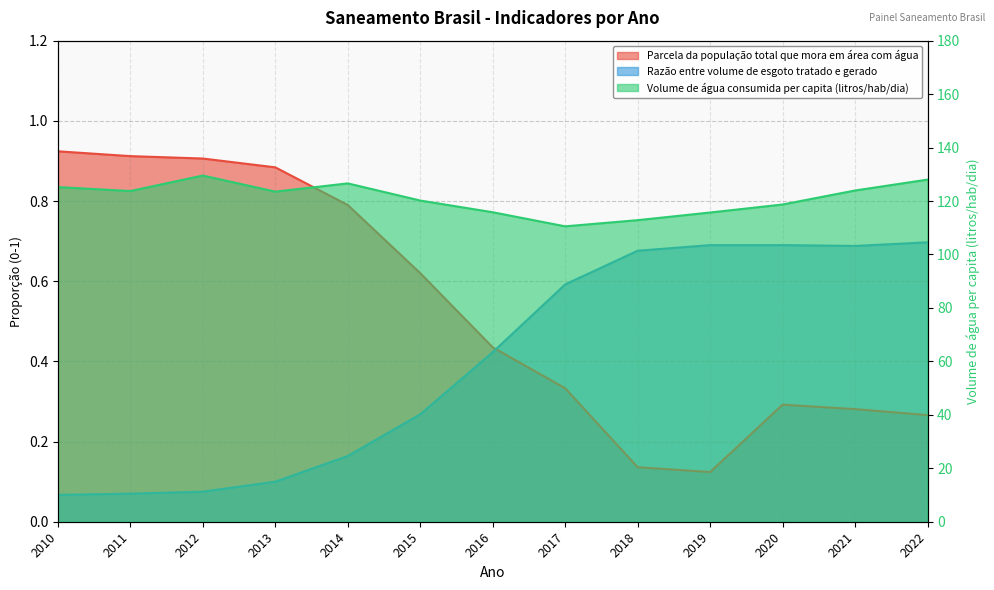

True or false: Parcela da população total que mora em área com água and Volume de água consumida per capita (litros/hab/dia) intersect in this chart.

False